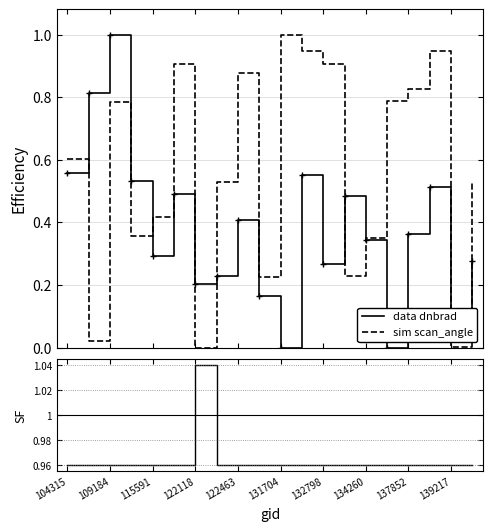

What is the difference between the second highest and minimum values in the dnbrad (data) series?

0.8